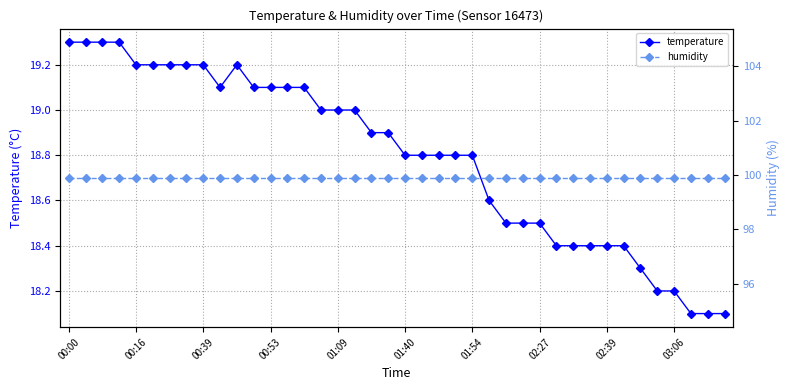

At which category is the sum across all series the highest?

00:00